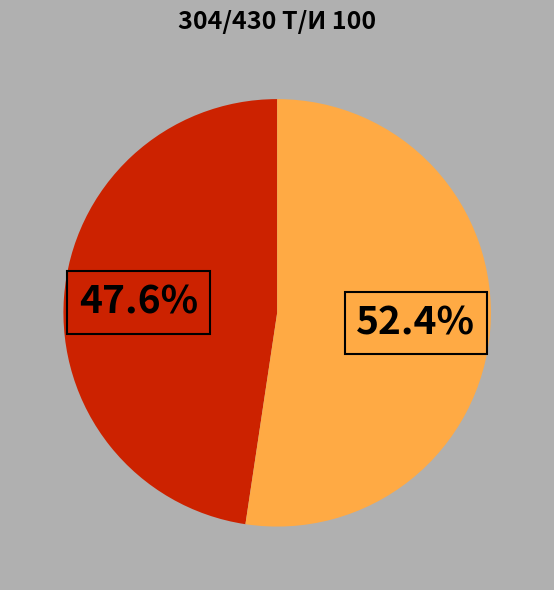

Does any single category account for the majority?

Yes